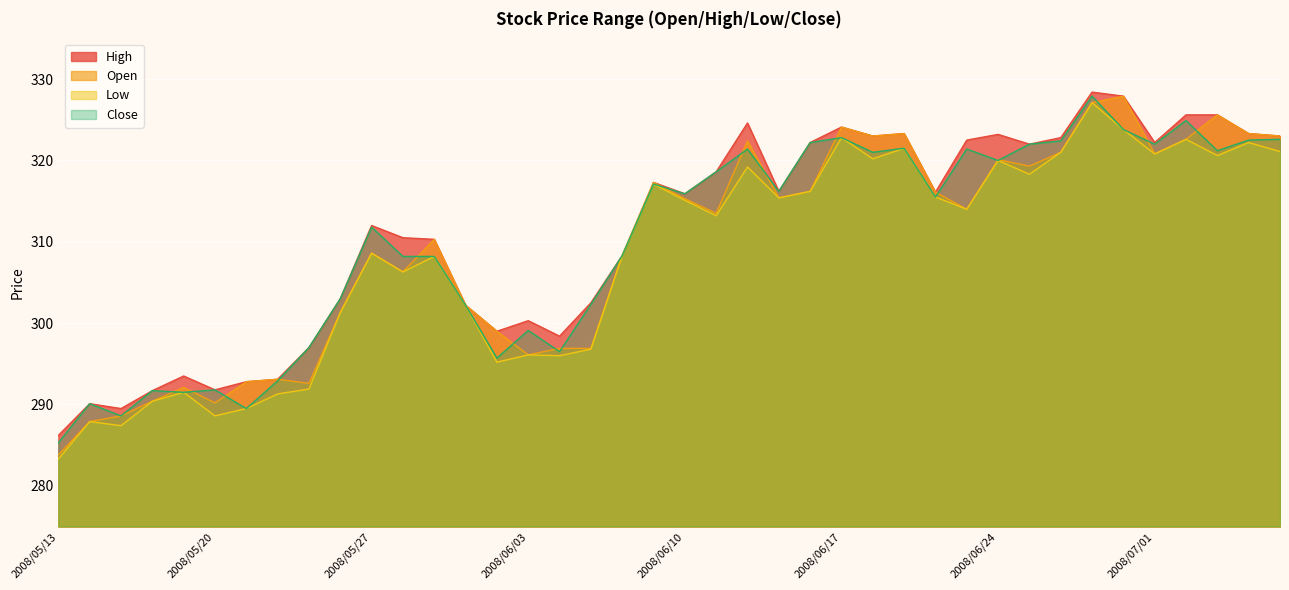

Is the value of Low at 2008/05/13 greater than the value of Open at 2008/06/03?

No